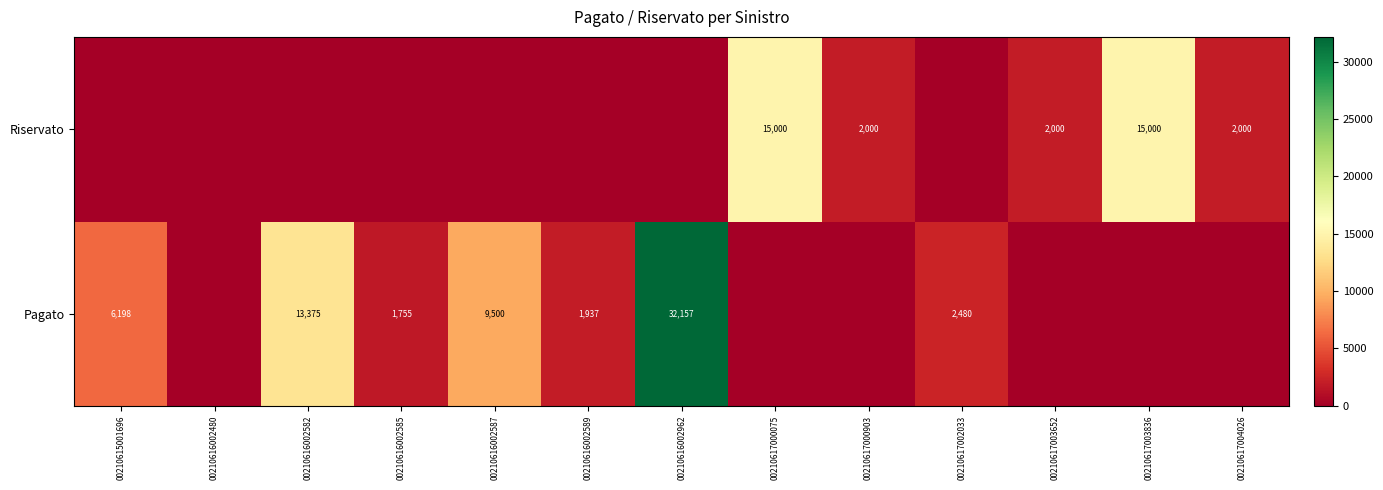

The Riservato series shows 2000 at 00210617004026. True or false?

True